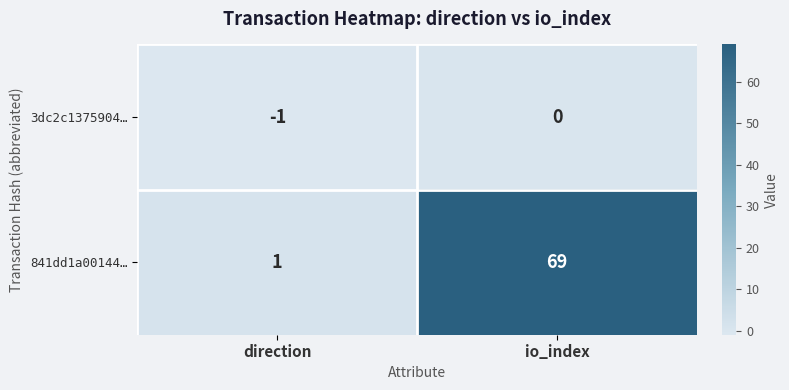

Where is 3dc2c1375904… nearest to the value 0?

io_index